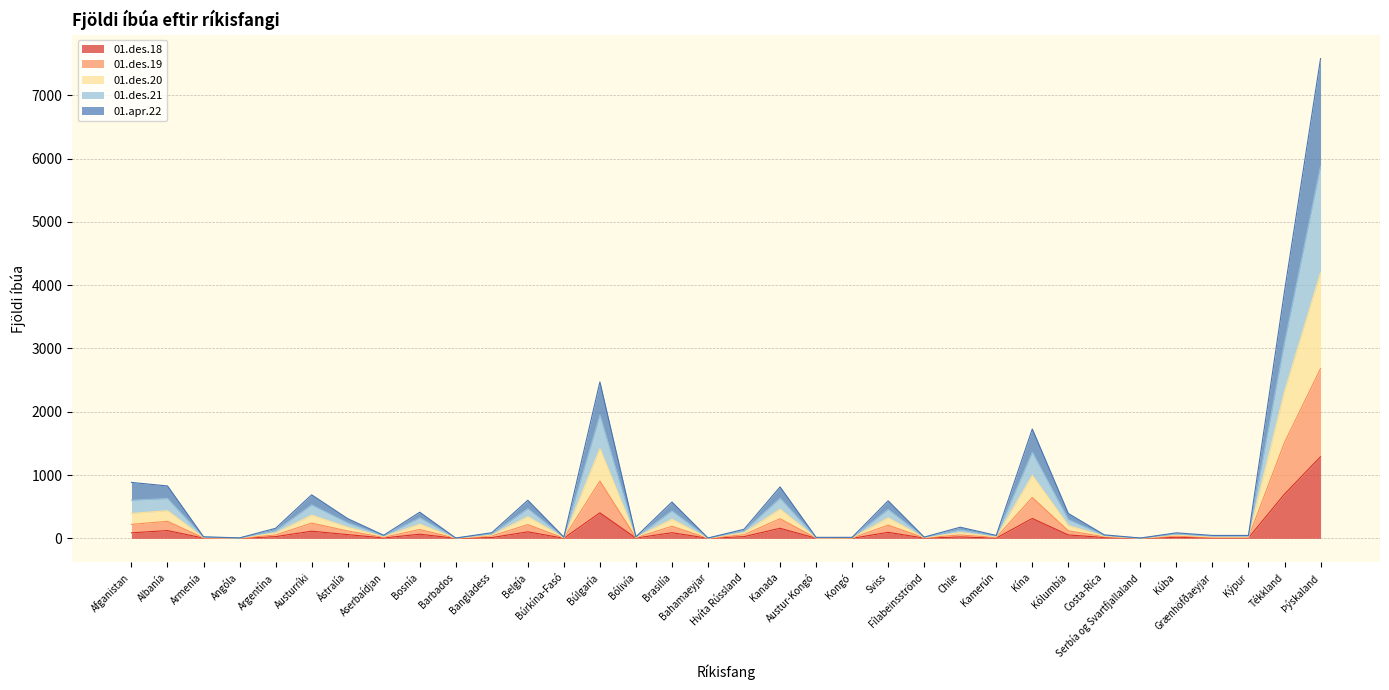

What is the minimum value for 01.des.20?

2